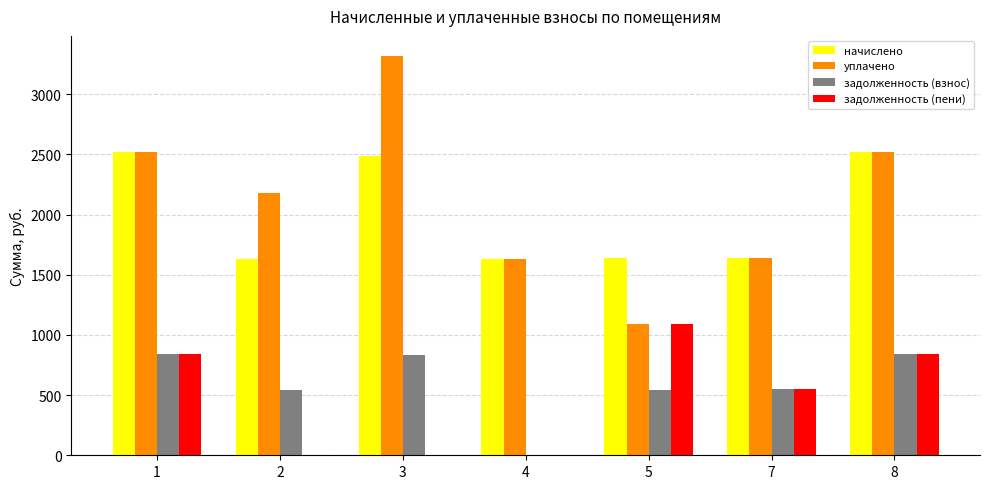

The начислено series shows 1087.9 at 1. True or false?

False